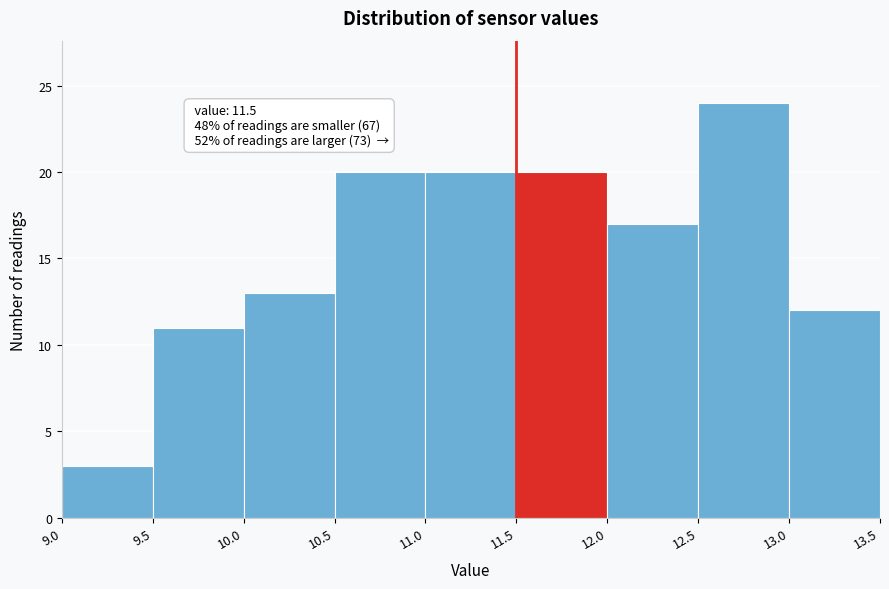

Over which range of the x-axis is the bar tallest?

12.5 to 13.0